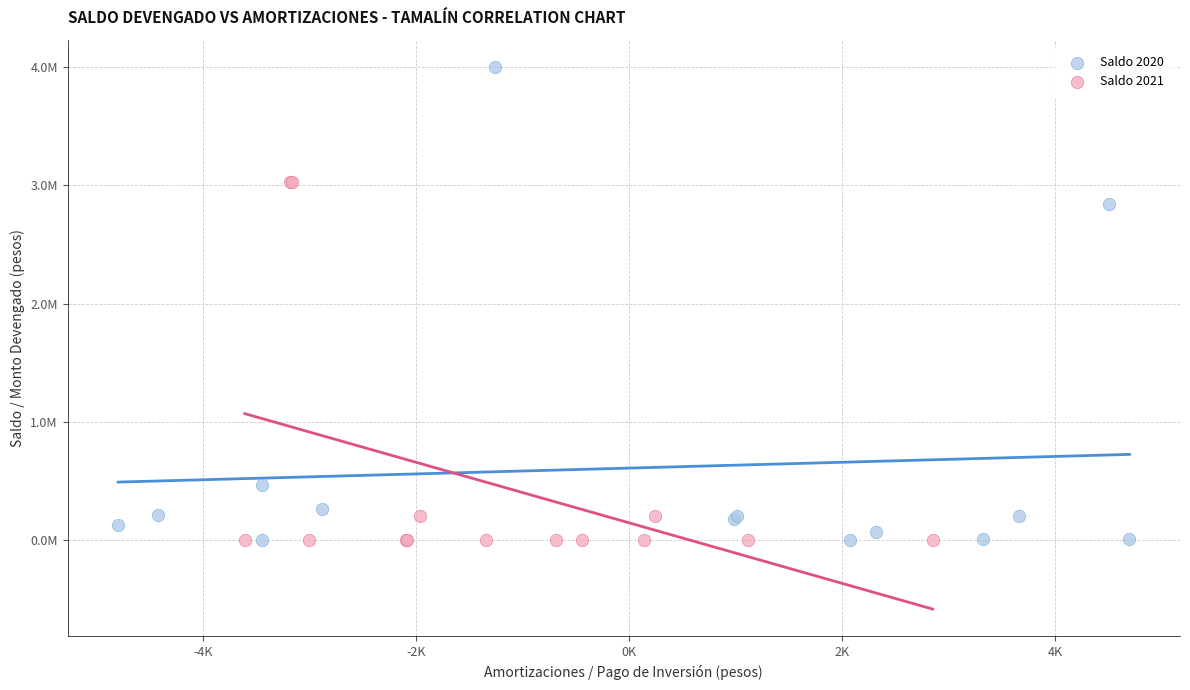

Which series reaches the maximum Y coordinate?

Saldo 2020